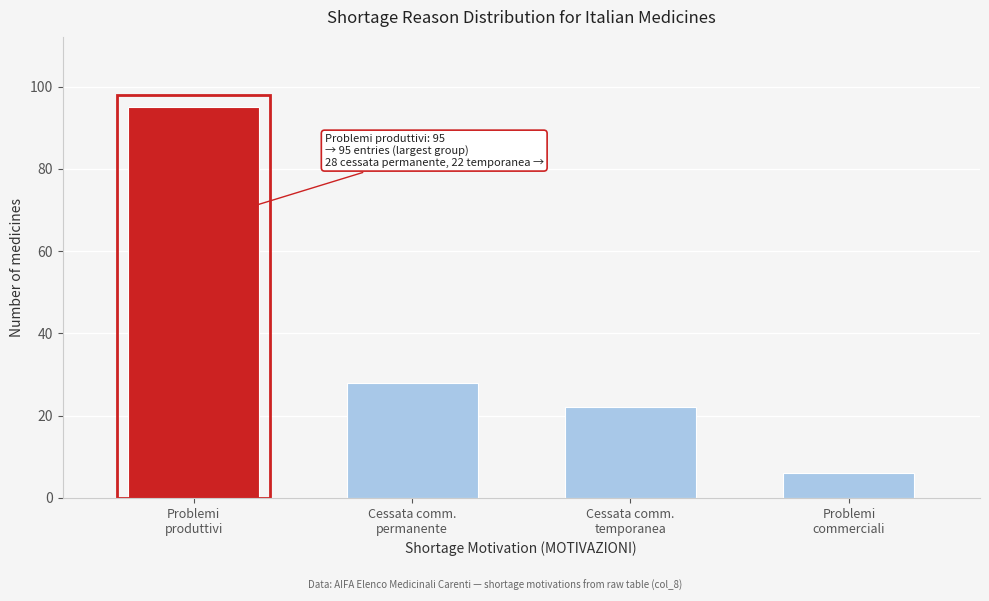

Reading left to right, what are all the values shown in this chart?

95	28	22	6